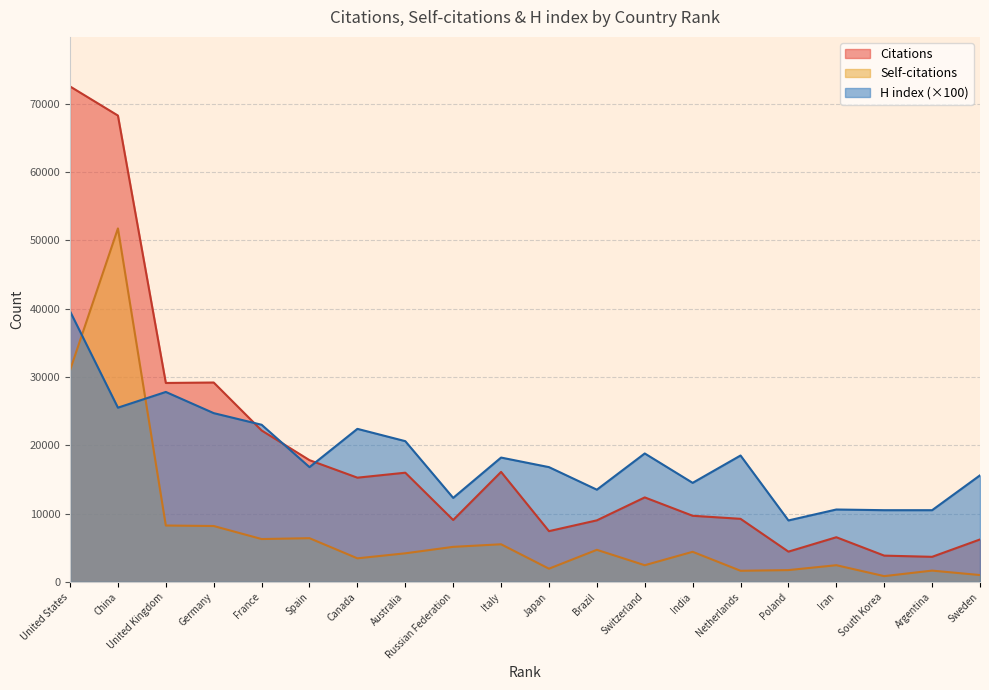

At how many categories does at least one series exceed 62383?

2